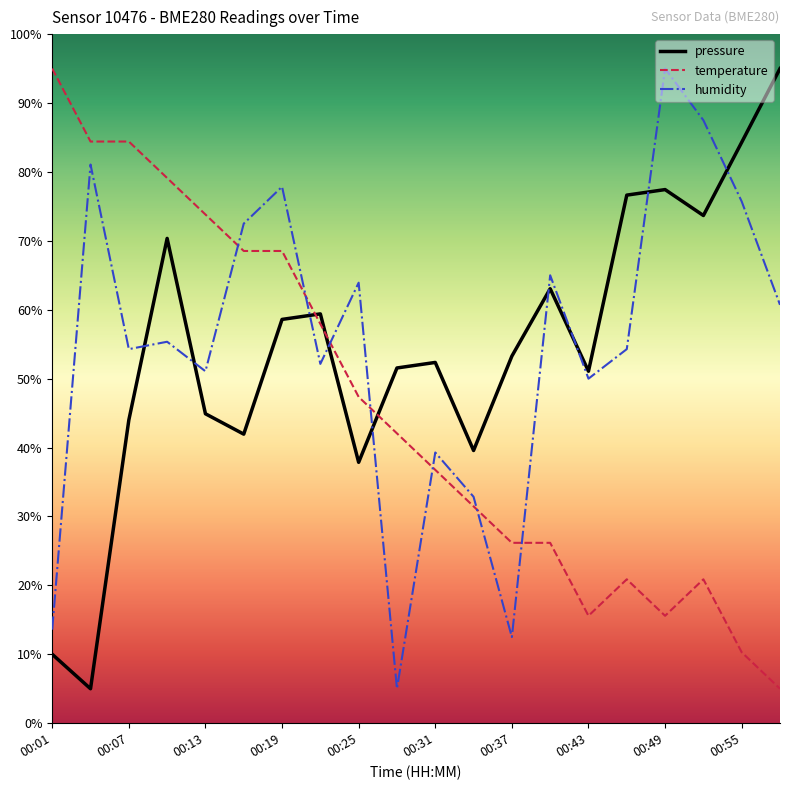

What is the difference between the maximum and minimum values in the pressure series?

90.0